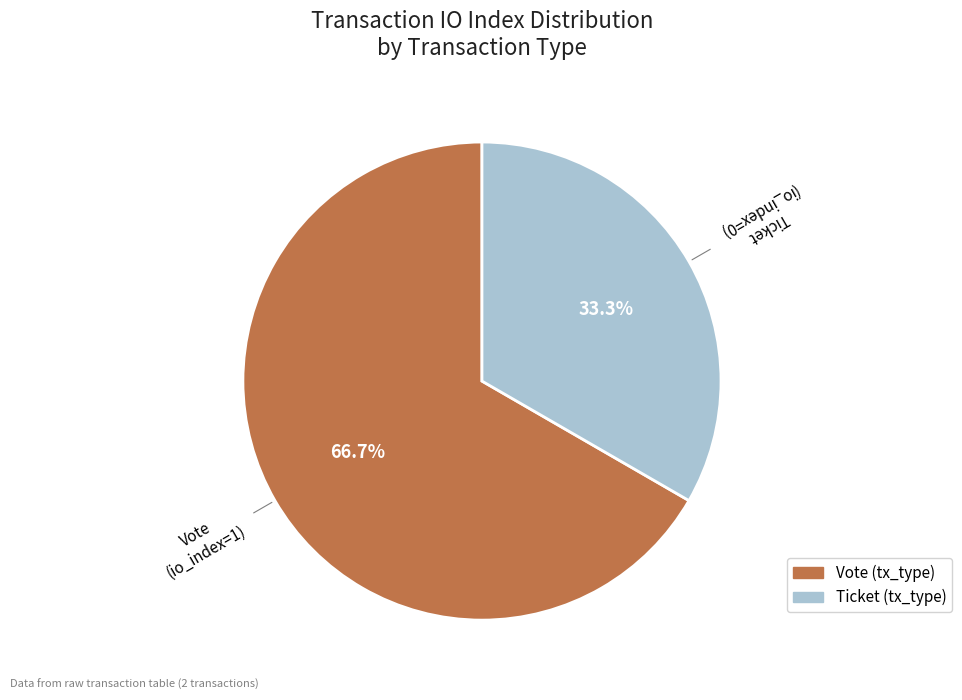

Does any single category account for the majority?

Yes